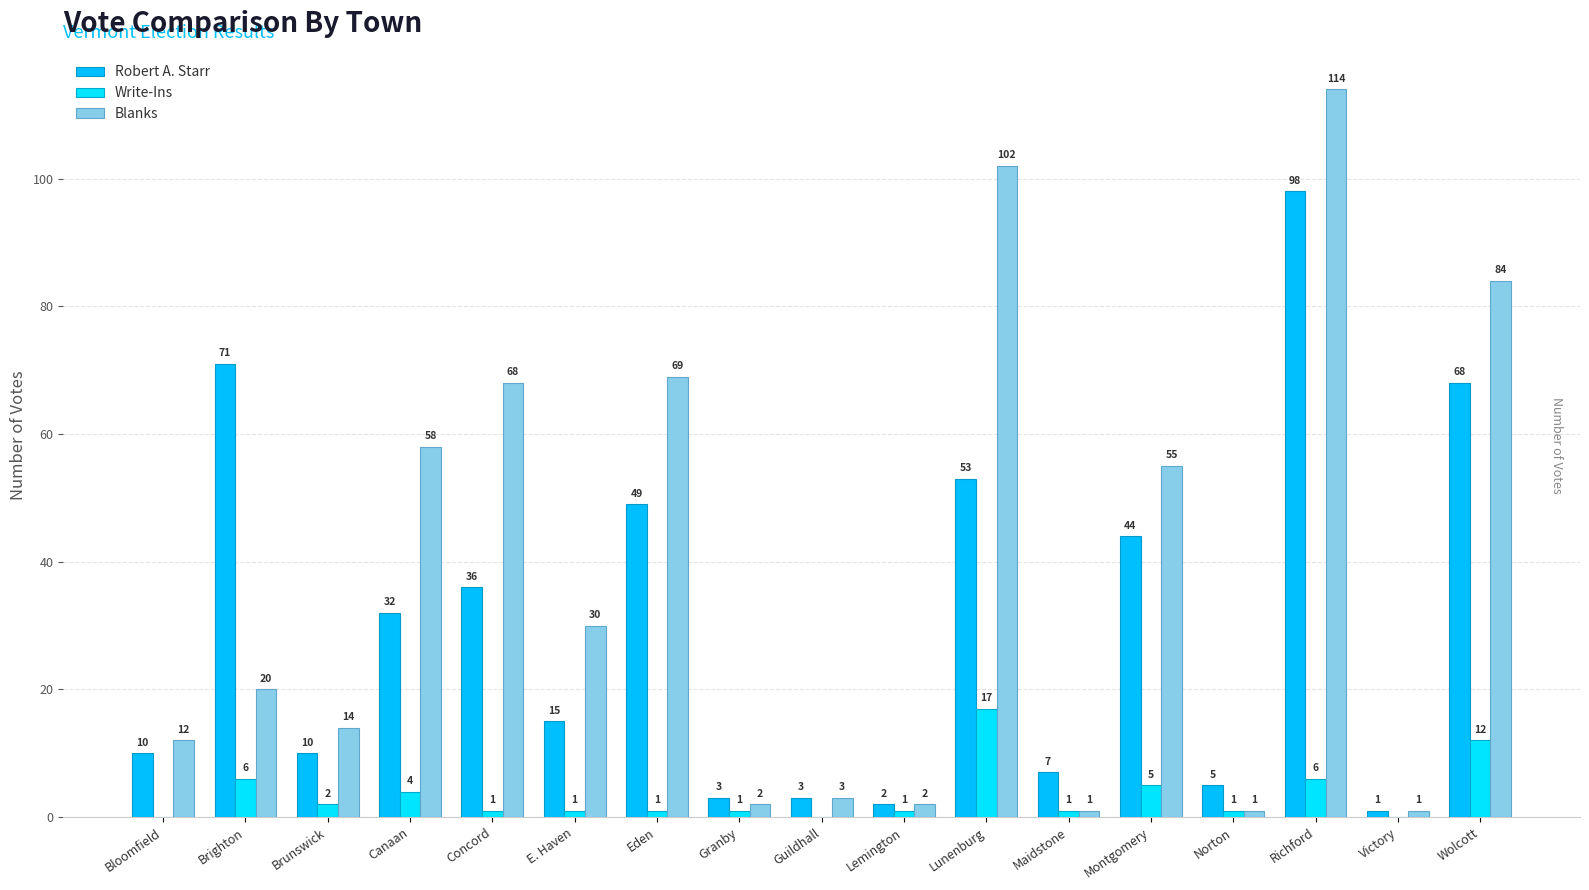

At Brunswick, list the series in order from smallest to largest.

Write-Ins, Robert A. Starr, Blanks